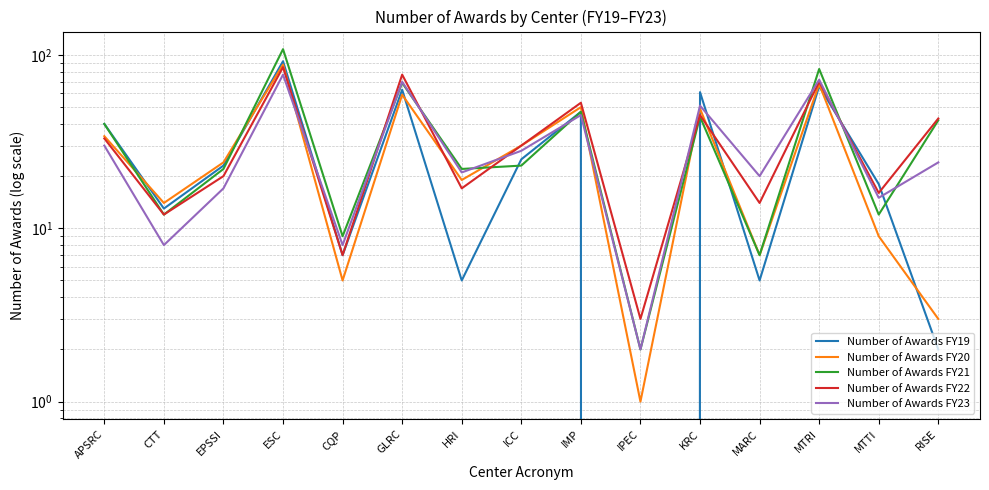

How many values in the Number of Awards FY21 series exceed 23?

7